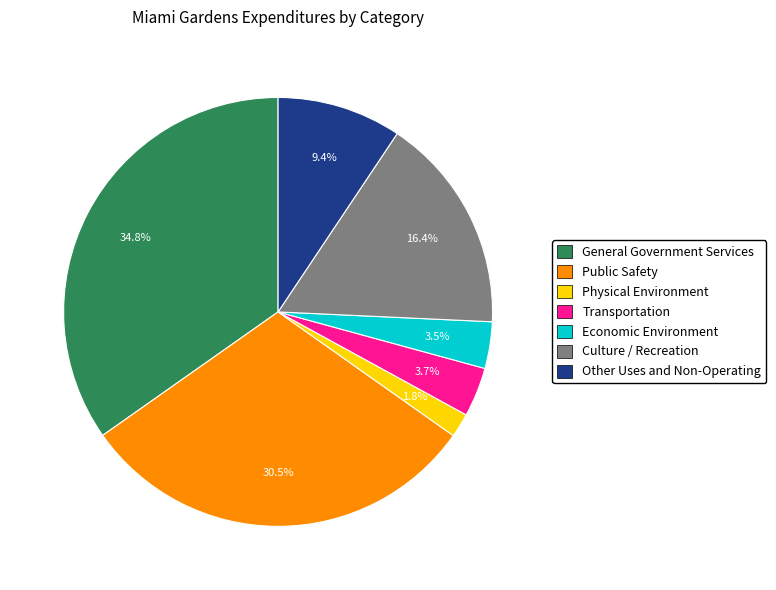

Is the sum of Culture / Recreation and Economic Environment greater than half?

No